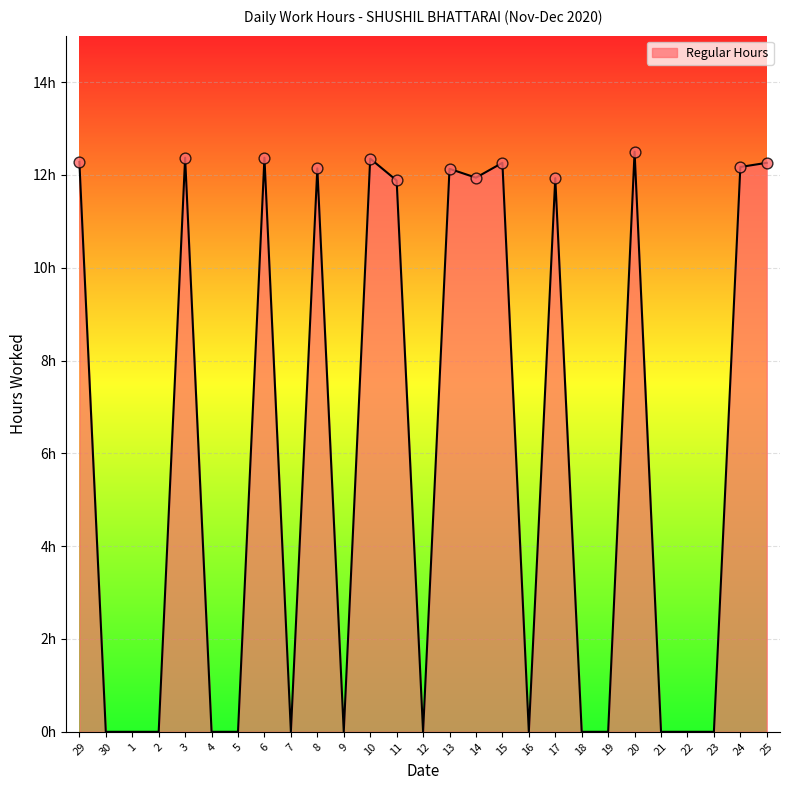

Which has a higher value, 14 or 21?

14